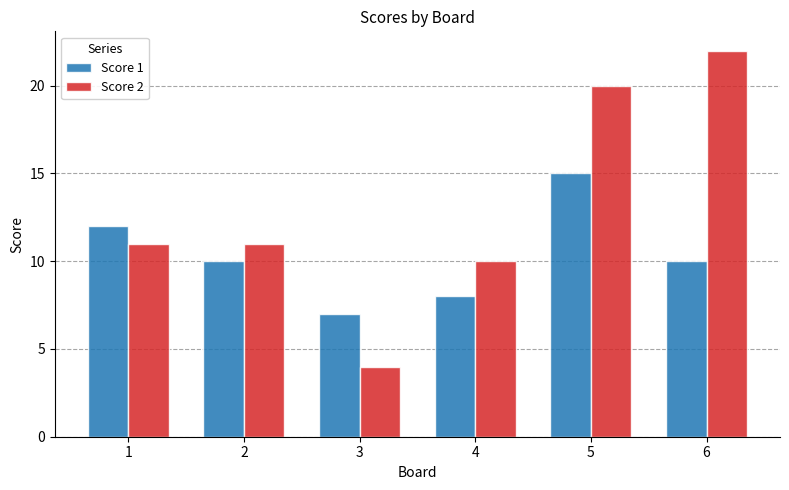

Are the bars horizontal?

No